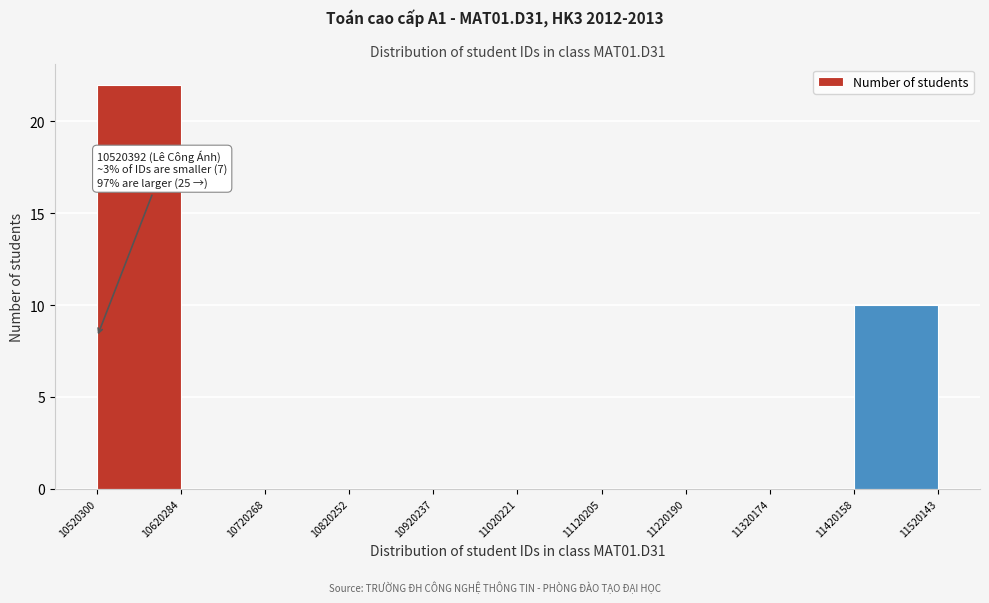

Over which range of the x-axis is the bar tallest?

10520300 to 10620284